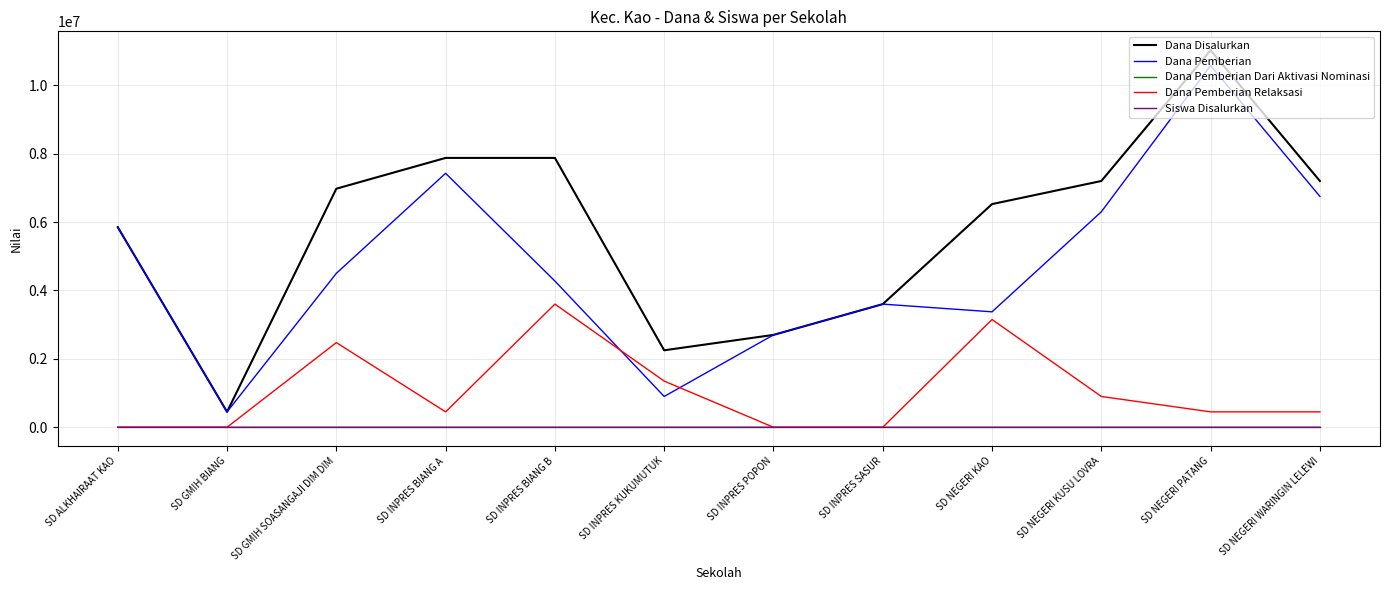

What is the average value of the Dana Pemberian series?

4725000